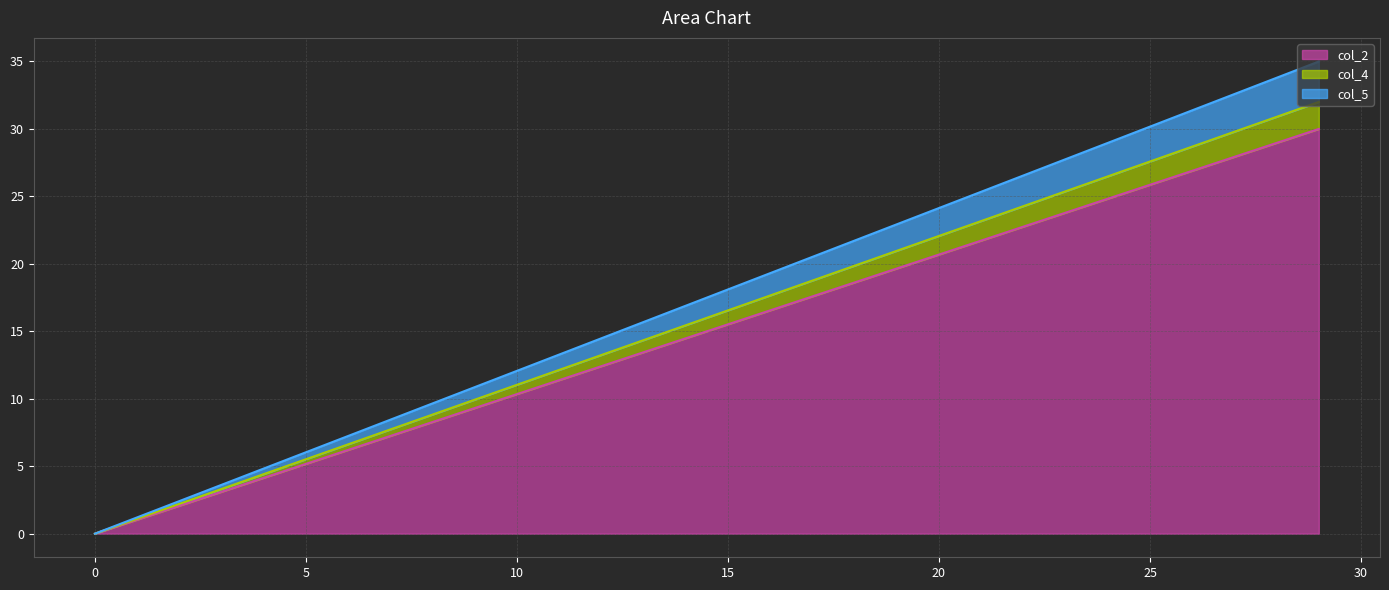

Where is col_4 nearest to the value 16?

29